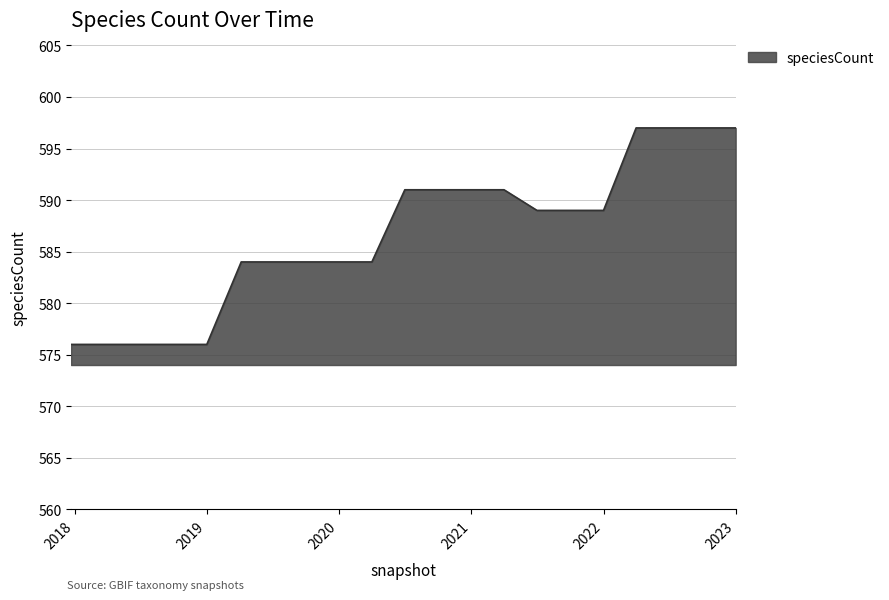

Reading right to left, list all the values displayed in this chart.

597	597	597	597	589	589	589	591	591	591	591	584	584	584	584	584	576	576	576	576	576